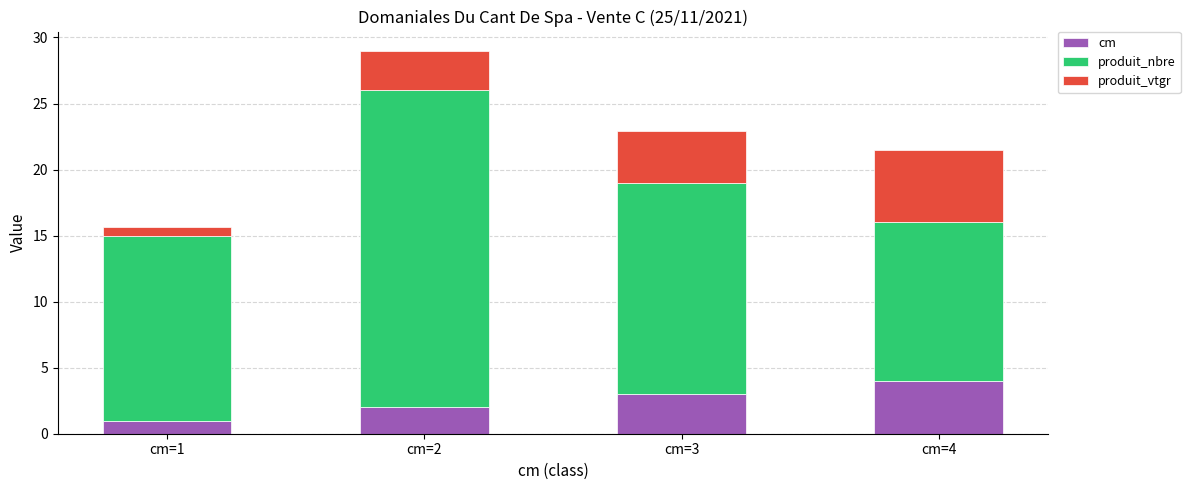

Reading left to right, transcribe the values for cm.

cm=1=1.0	cm=2=2.0	cm=3=3.0	cm=4=4.0